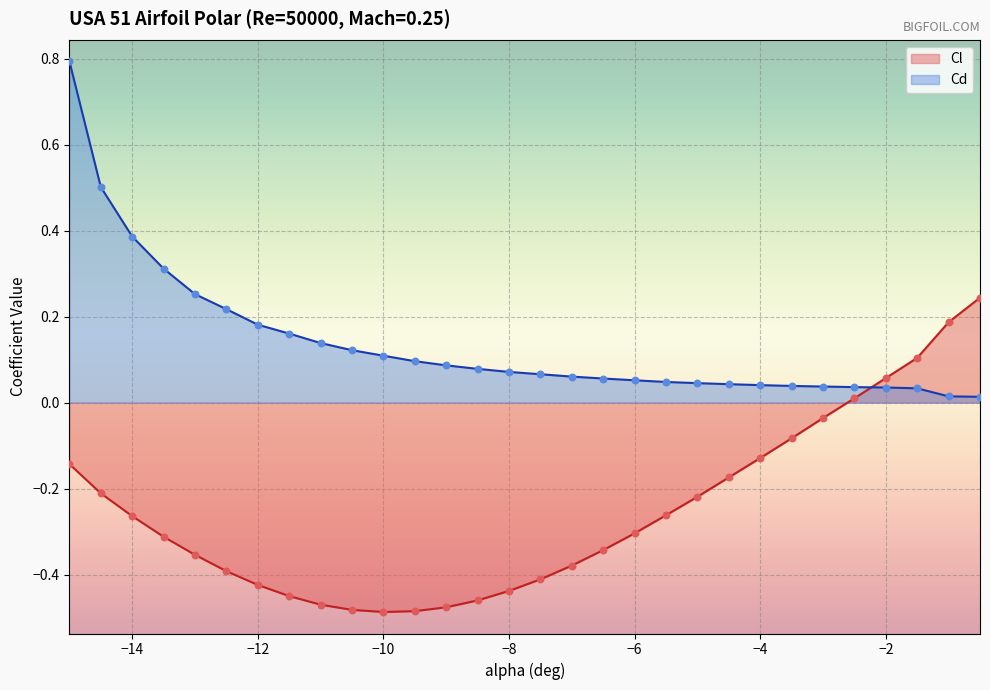

Which series has the widest spread of Y values?

Cd